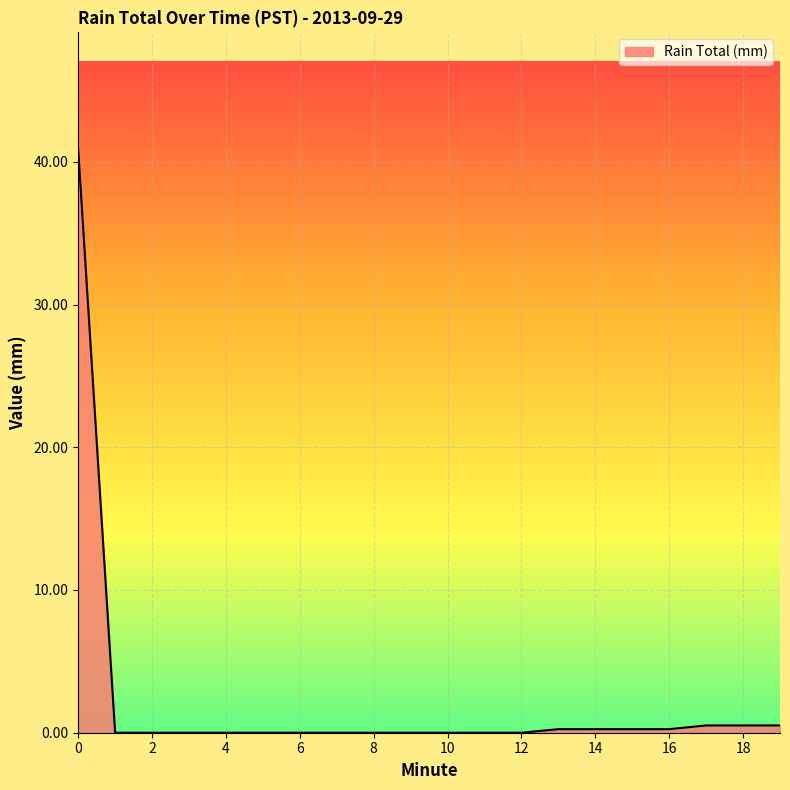

What is the average value?

2.2